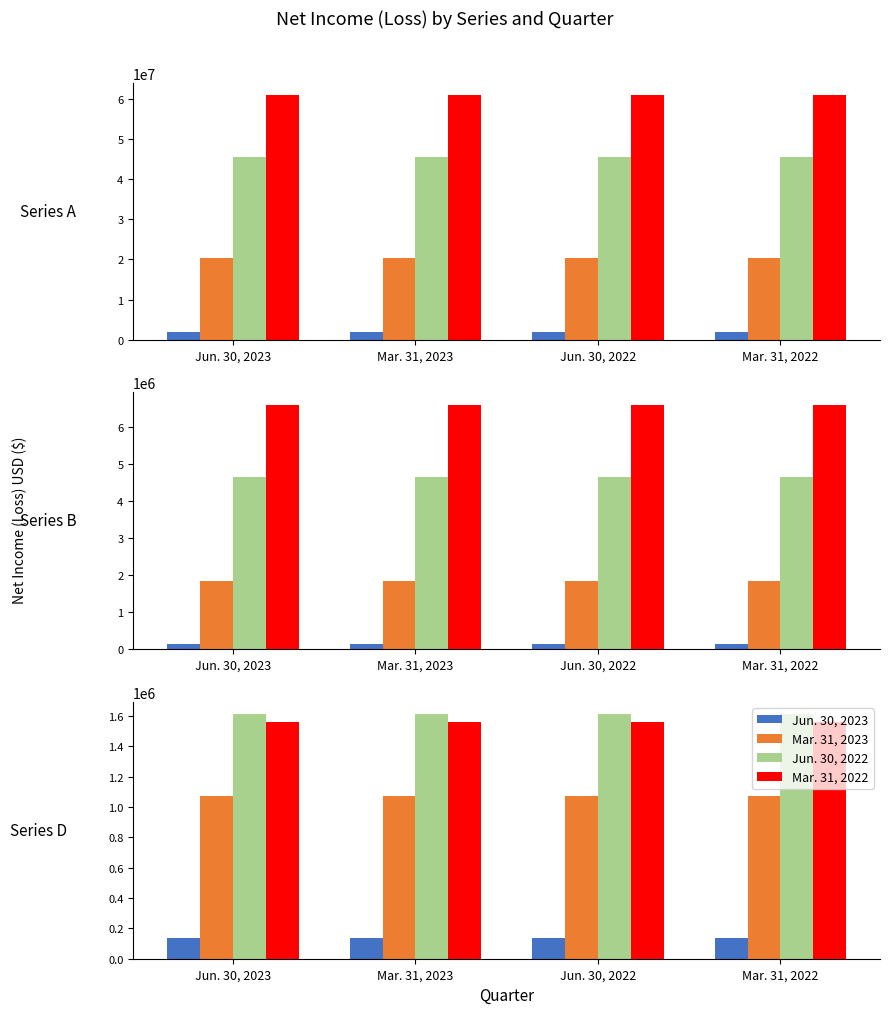

Between Jun. 30, 2023 and Mar. 31, 2023, which is larger?

Jun. 30, 2023